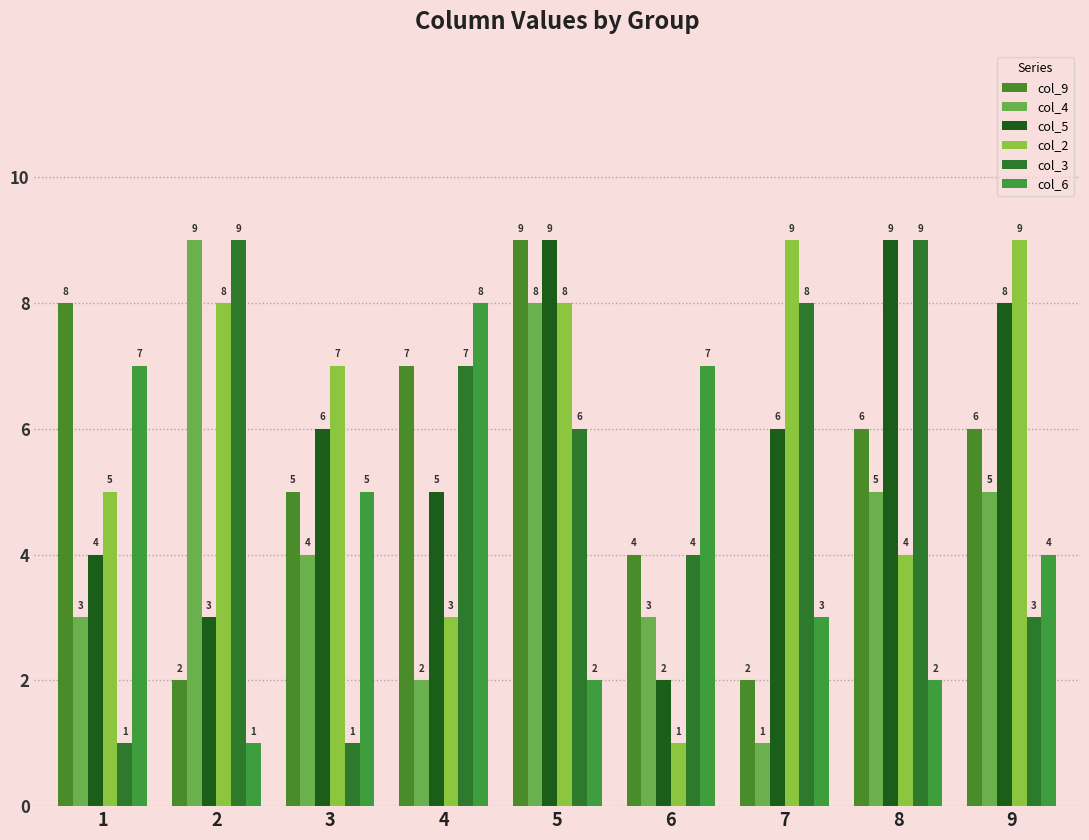

True or false: col_5 has a value of 8 at 4.

False